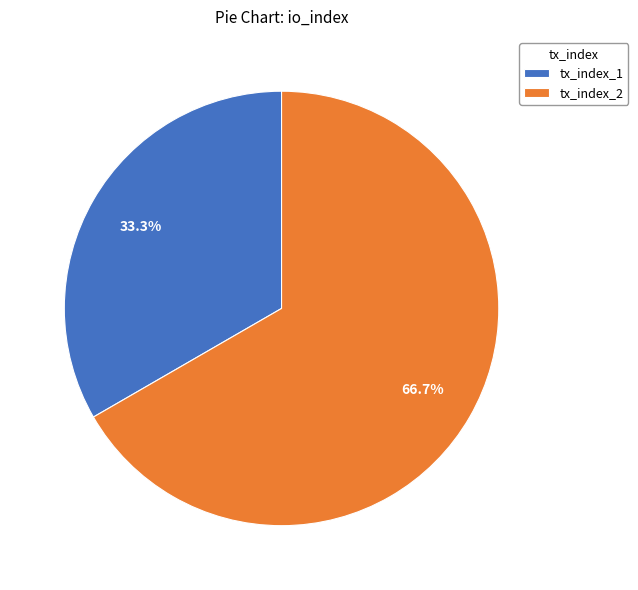

Combined, what portion of the pie is tx_index_1 and tx_index_2?

100.0%